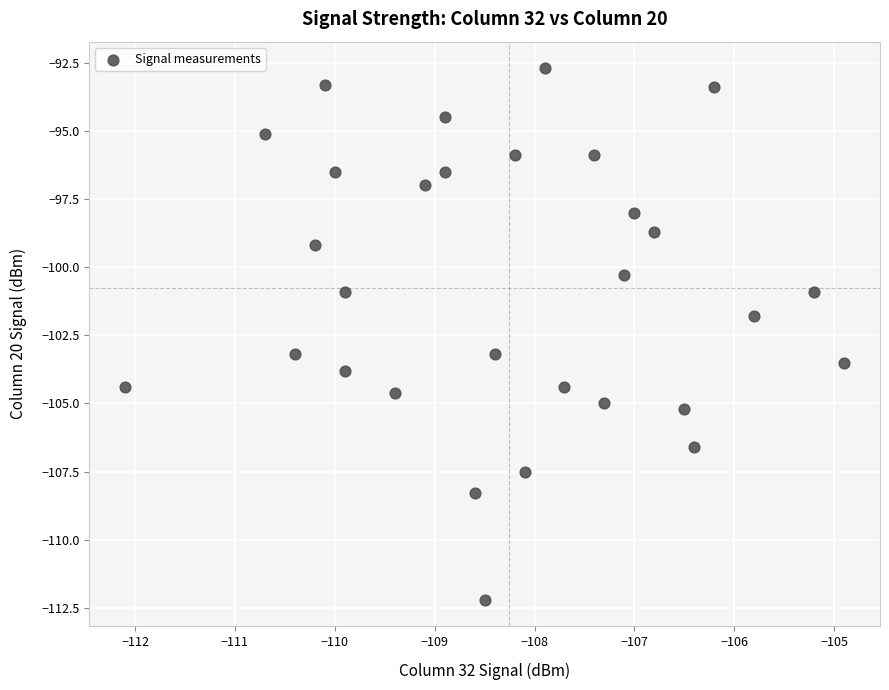

What is the range of X values (max minus min)?

7.2